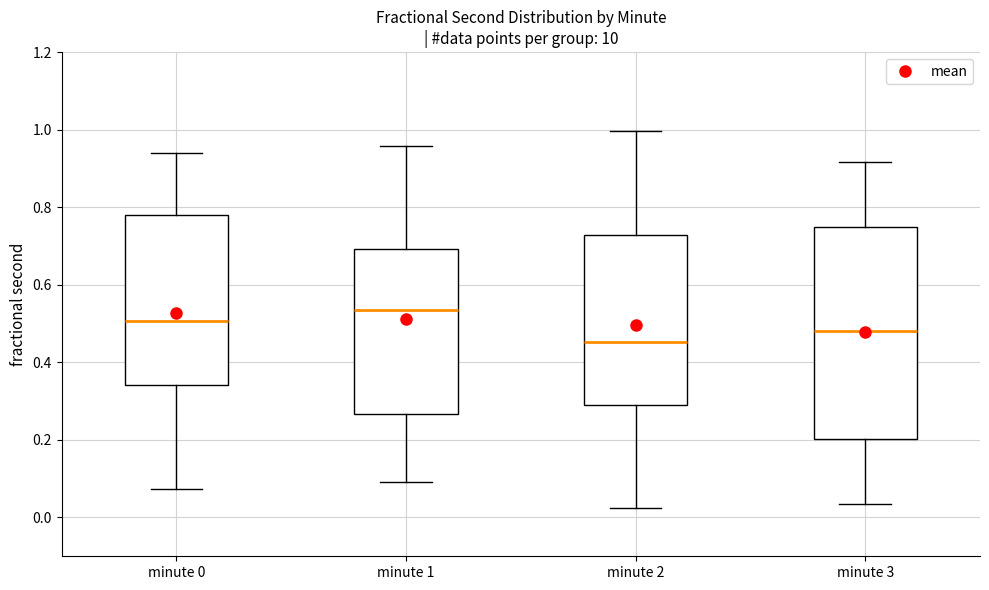

Reading left to right, read every box against the y-axis: the position of its median line, the range the box covers, and the ends of its whiskers. The values are not printed on the chart, so give them approximately, as read against the axis.

minute 0: median 0.50, box 0.34 to 0.78, whiskers 0.08 to 0.94
minute 1: median 0.54, box 0.26 to 0.70, whiskers 0.10 to 0.96
minute 2: median 0.46, box 0.28 to 0.72, whiskers 0.02 to 1.00
minute 3: median 0.48, box 0.20 to 0.74, whiskers 0.04 to 0.92